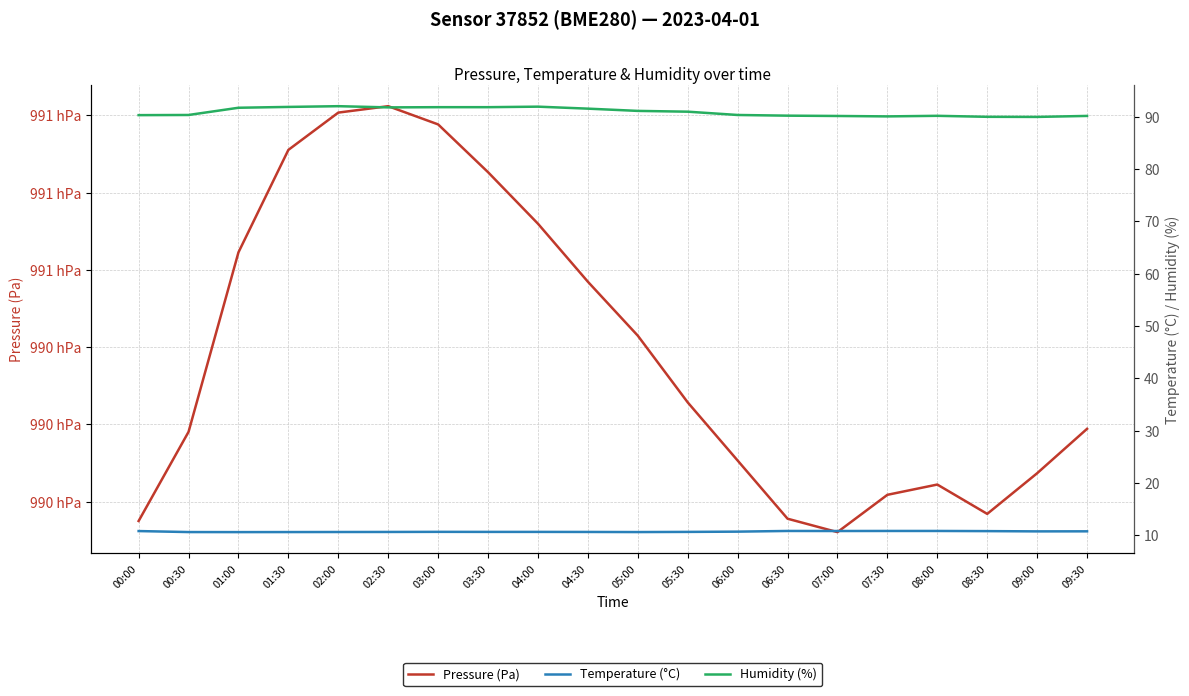

Is it true that Temperature (°C) equals 10.7 at 03:30?

True